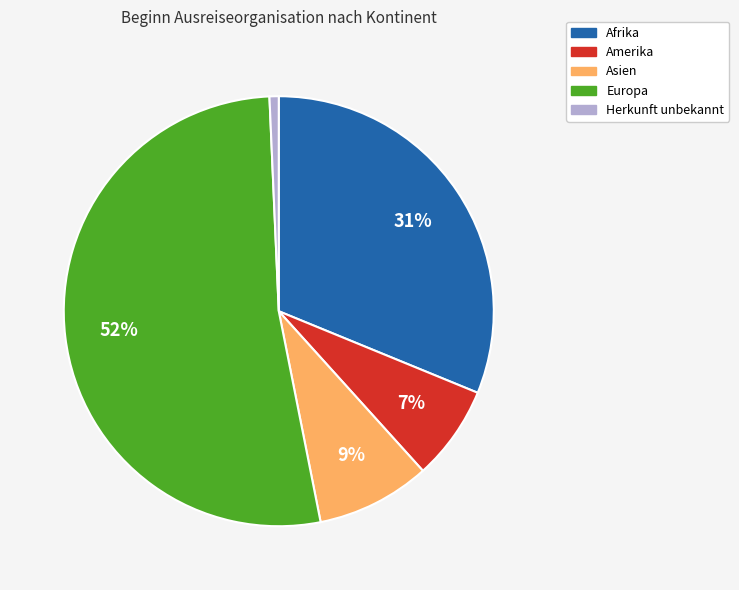

Which slice is the largest?

Europa